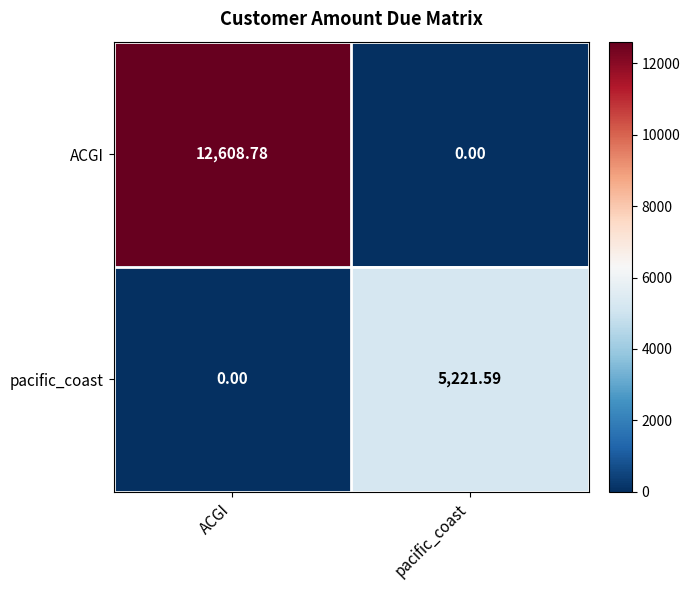

At which category is the sum across all series the highest?

ACGI